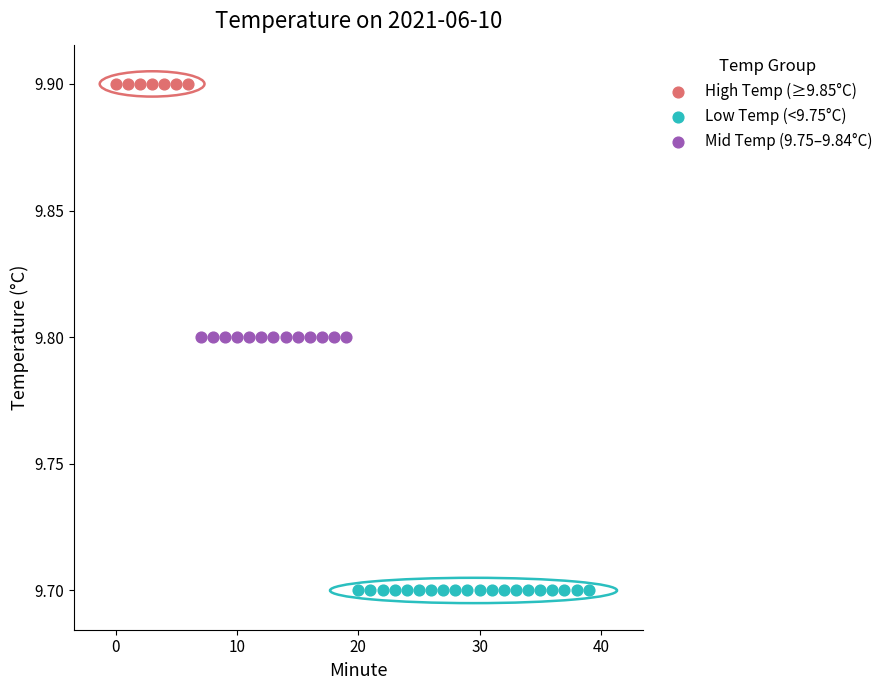

Which series contains the lowest Y value?

Low Temp (<9.75°C)